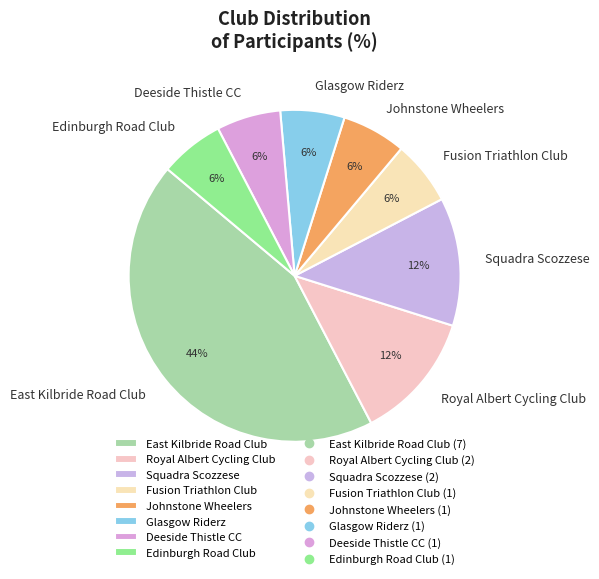

What is the ratio of the value at Glasgow Riderz to the value at Fusion Triathlon Club?

1.0